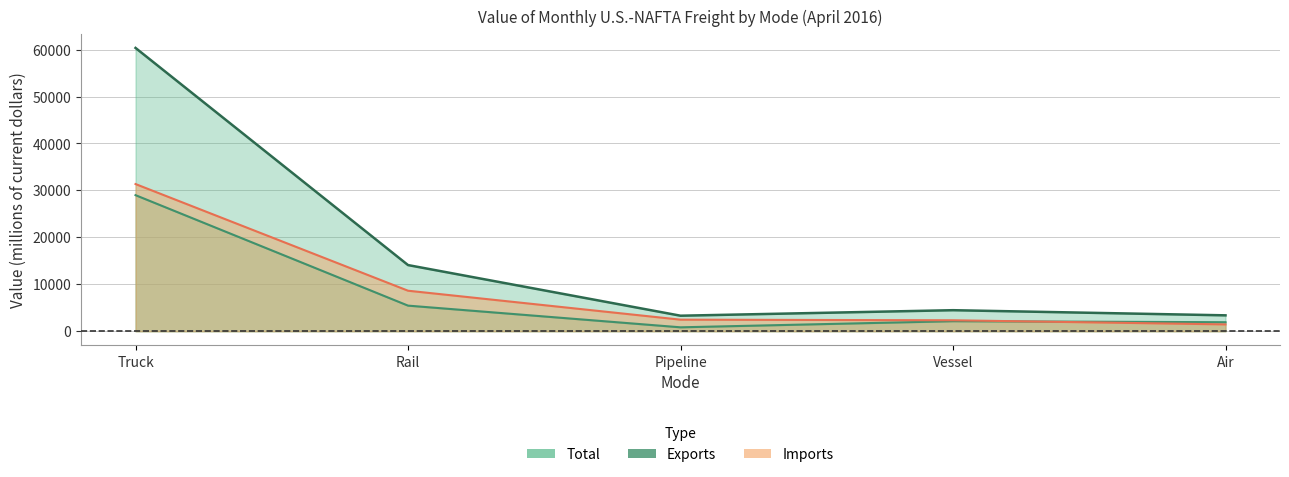

What is the change in value from Pipeline to Air?

+80